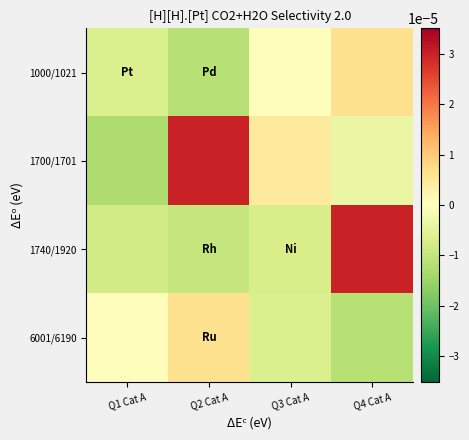

At how many categories does at least one series exceed 0?

4